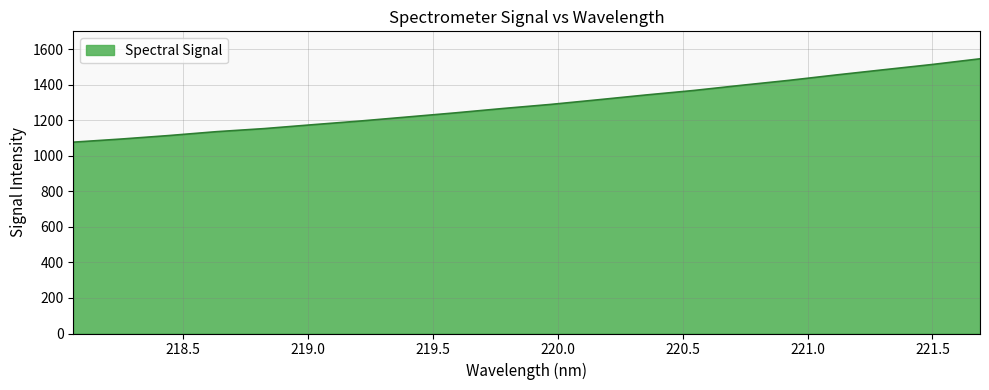

How many series are shown in this chart?

1